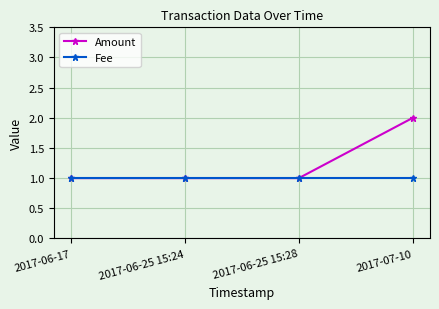

Reading left to right, what are all the values shown in this chart?

Amount: 1	1	1	2
Fee: 1	1	1	1